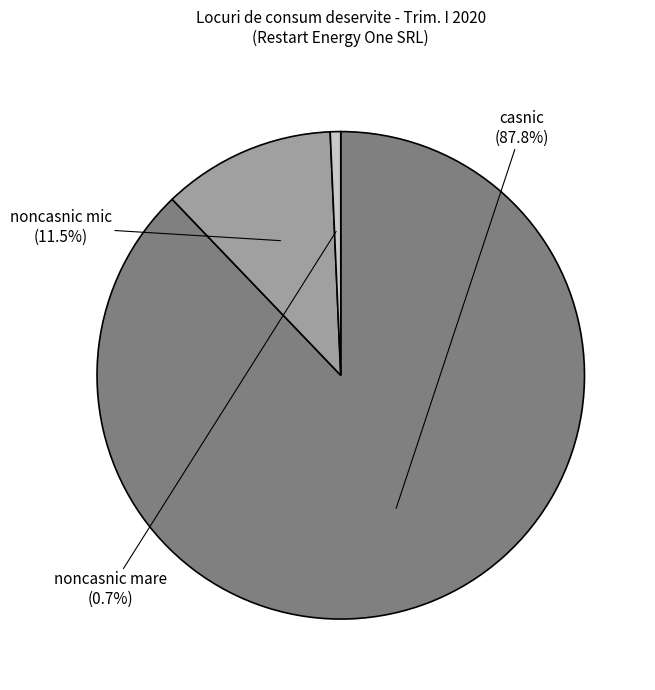

Does any single category account for the majority?

Yes